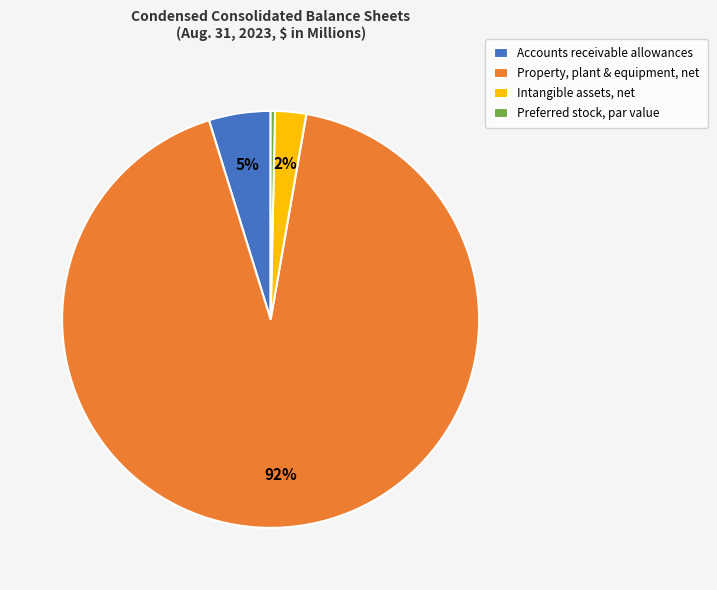

To the nearest percent, what is the combined percentage of Preferred stock, par value and Accounts receivable allowances?

5%